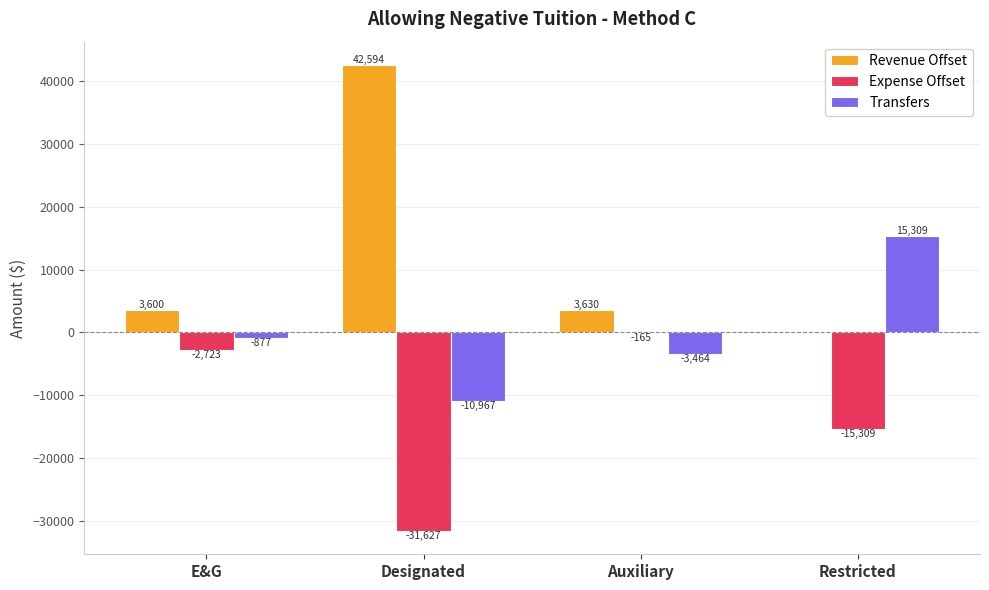

At which label does Transfers reach its peak?

Restricted